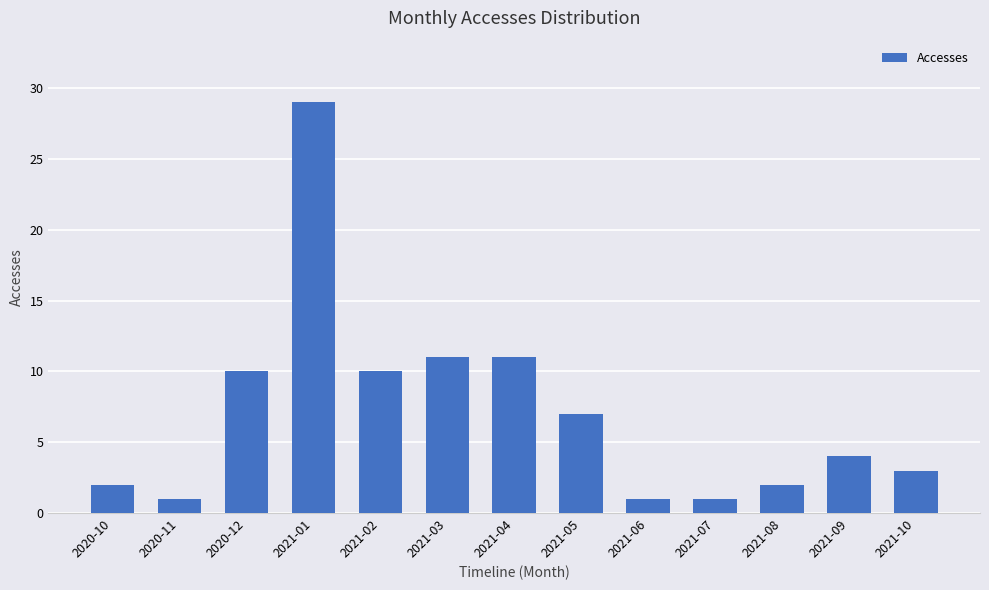

How many series are shown in this chart?

1